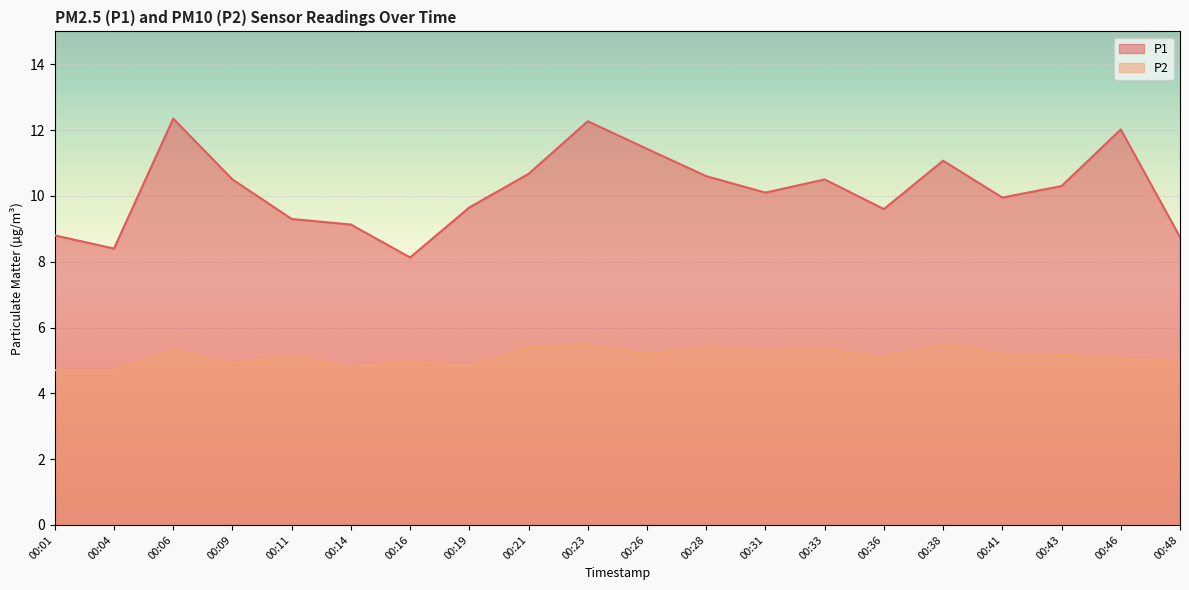

True or false: P2 and P1 intersect in this chart.

False